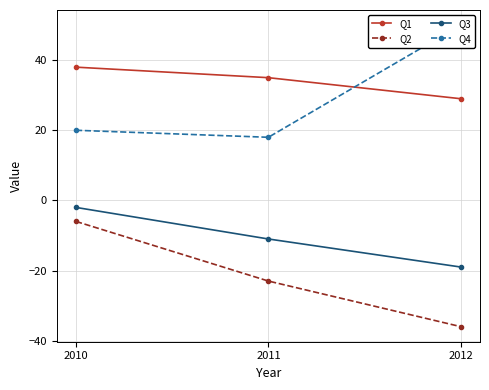

What is the maximum value for Q4?

50